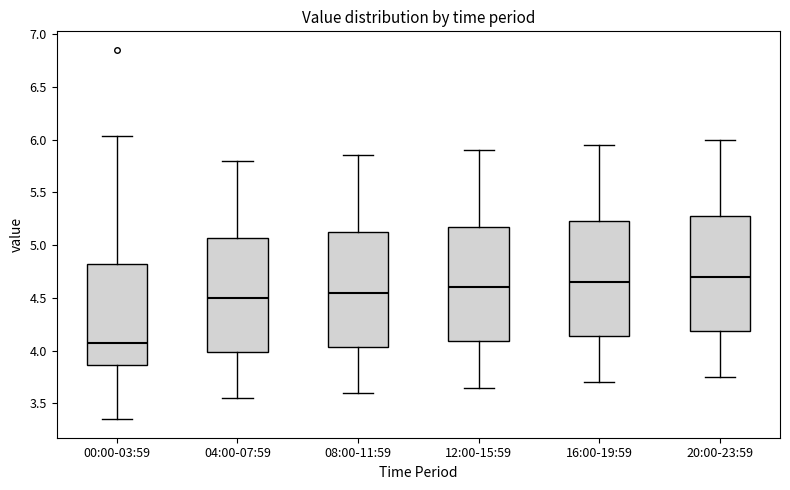

Reading left to right, transcribe this box plot: for each box, give where its median line is, the range the box spans, and where its two whiskers end, as read against the y-axis. The values are not printed on the chart, so give them approximately, as read against the axis.

00:00-03:59: median 4.05, box 3.85 to 4.80, whiskers 3.35 to 6.05
04:00-07:59: median 4.50, box 4.00 to 5.05, whiskers 3.55 to 5.80
08:00-11:59: median 4.55, box 4.05 to 5.15, whiskers 3.60 to 5.85
12:00-15:59: median 4.60, box 4.10 to 5.20, whiskers 3.65 to 5.90
16:00-19:59: median 4.65, box 4.15 to 5.25, whiskers 3.70 to 5.95
20:00-23:59: median 4.70, box 4.20 to 5.30, whiskers 3.75 to 6.00